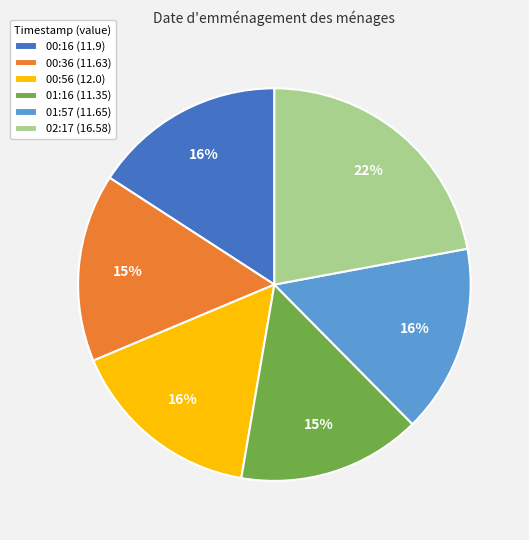

Is it true that 00:16 (11.9) is 16% of the pie?

True